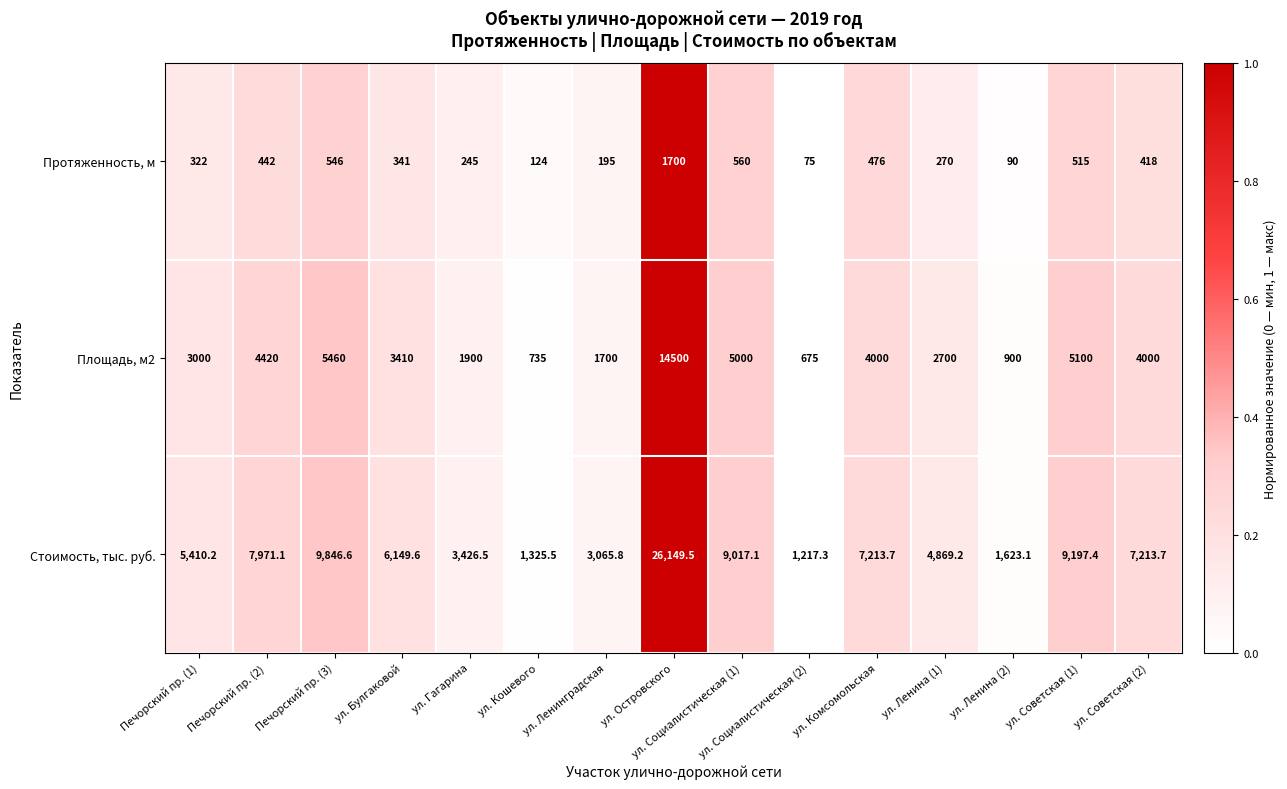

What is the difference between the maximum and minimum values in the Стоимость, тыс. руб. series?

24932.2